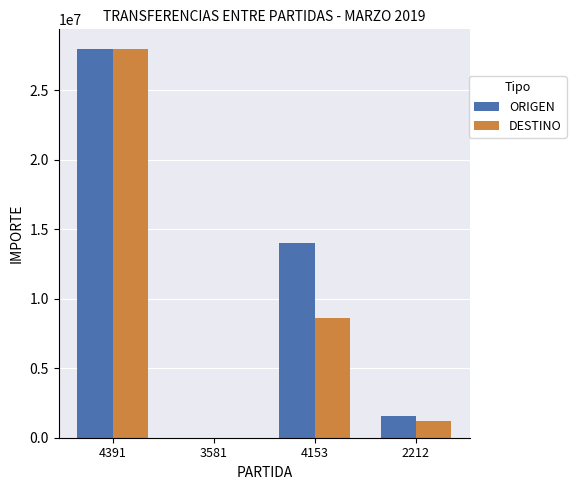

Which series has the largest total across all categories?

ORIGEN